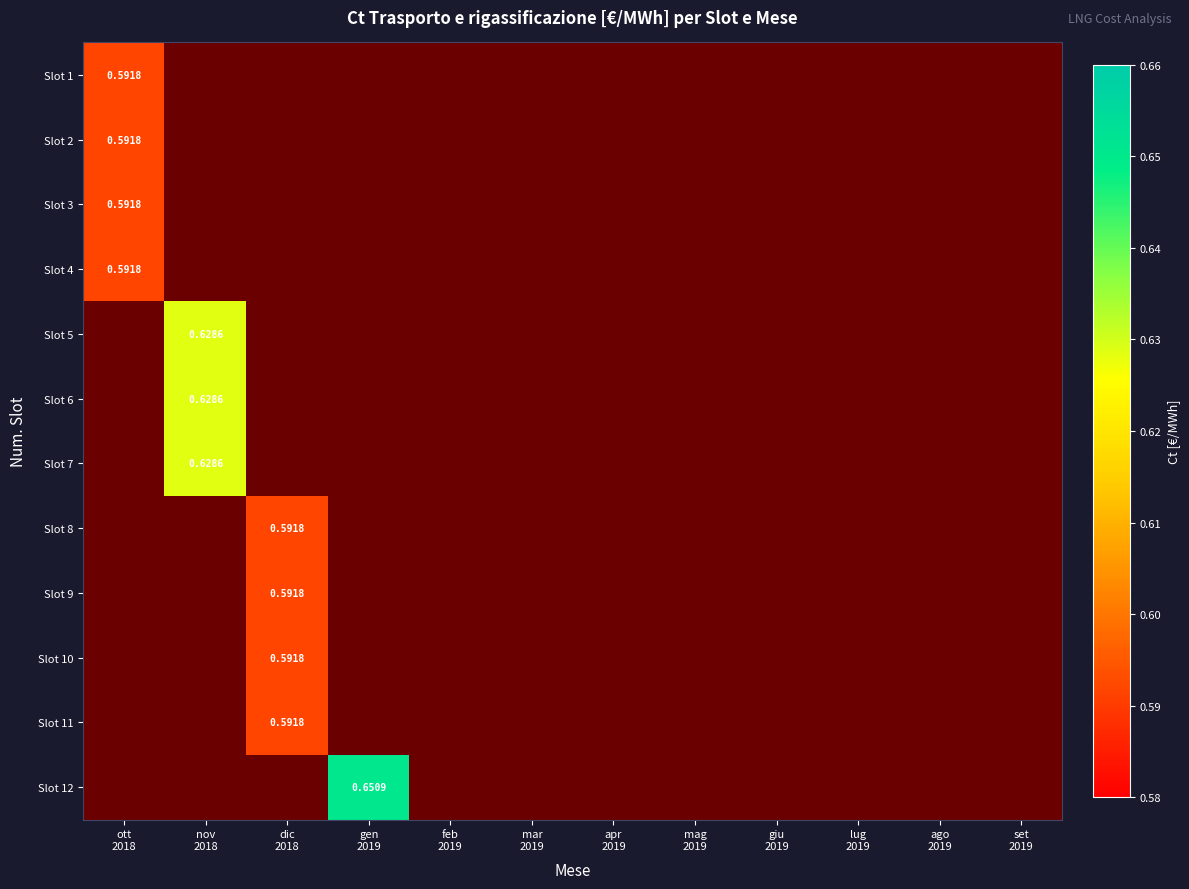

At set 2019, list the series in order from smallest to largest.

Slot 1, Slot 2, Slot 3, Slot 4, Slot 5, Slot 6, Slot 7, Slot 8, Slot 9, Slot 10, Slot 11, Slot 12